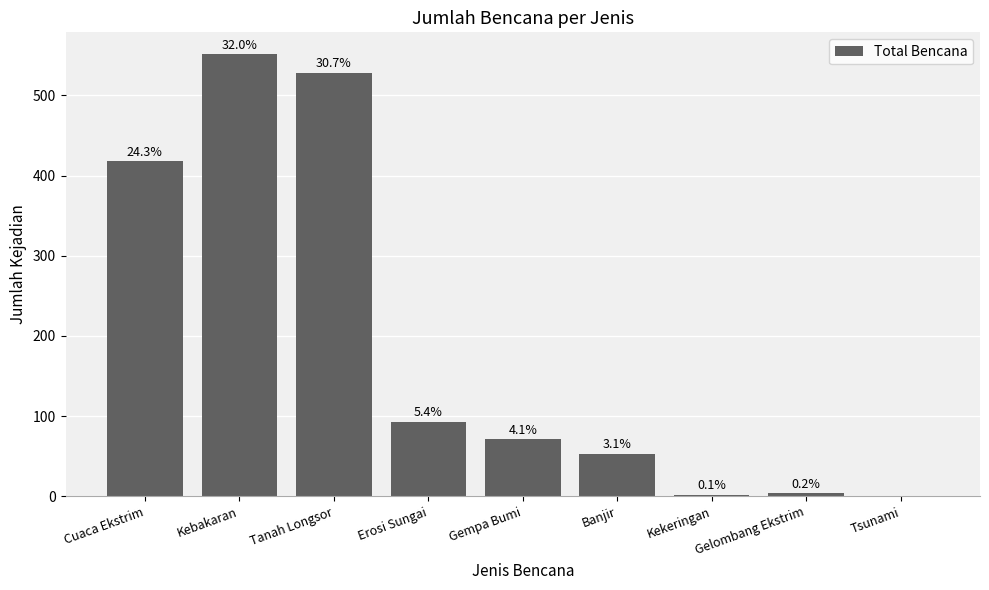

At which label does the data first exceed 71?

Cuaca Ekstrim